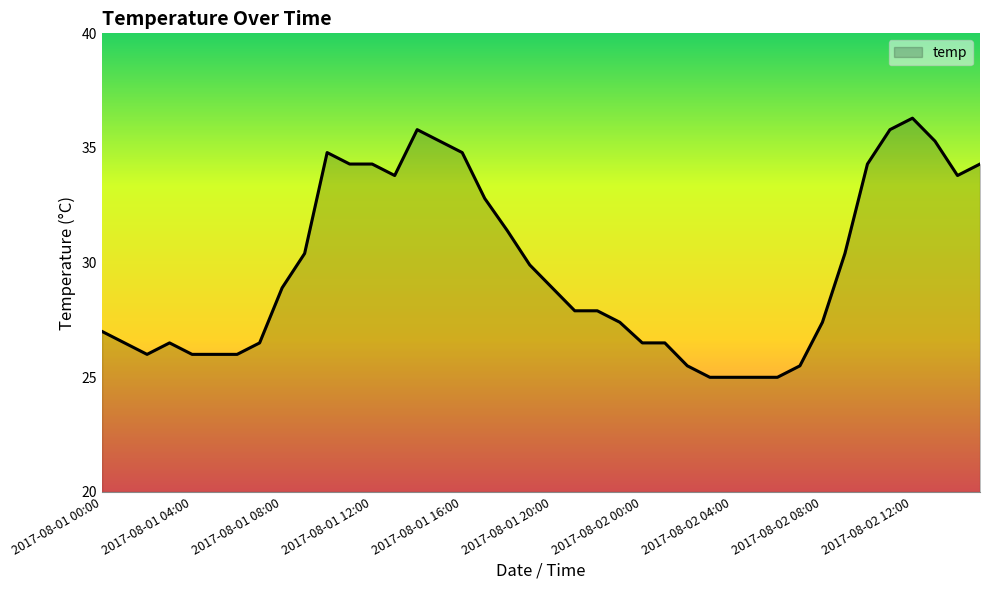

What is the minimum value shown in the chart?

25.0